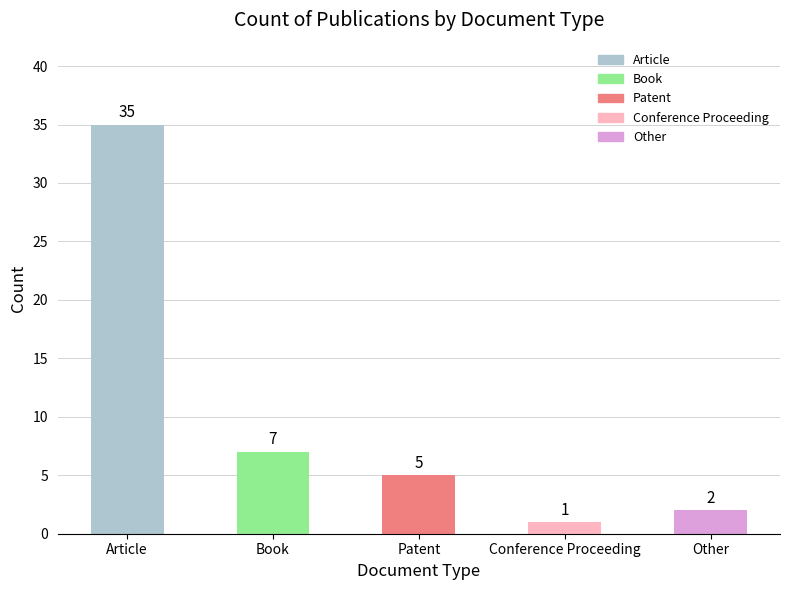

How many values are below 5?

2